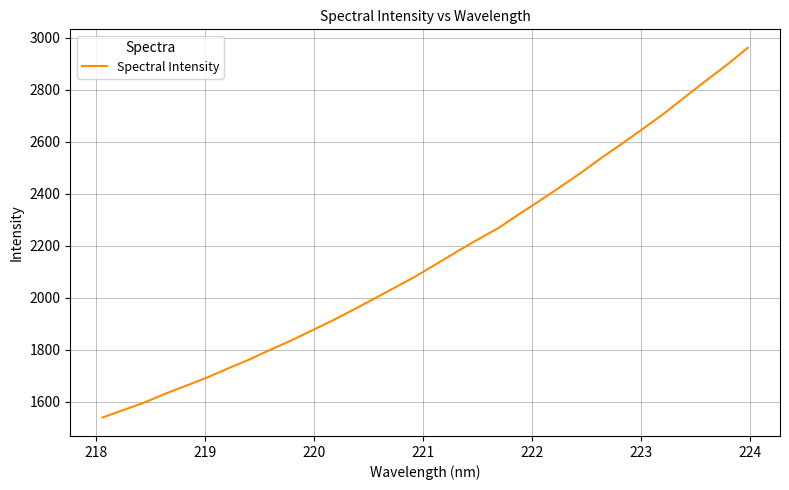

What is the difference between the maximum and minimum values?

1420.5